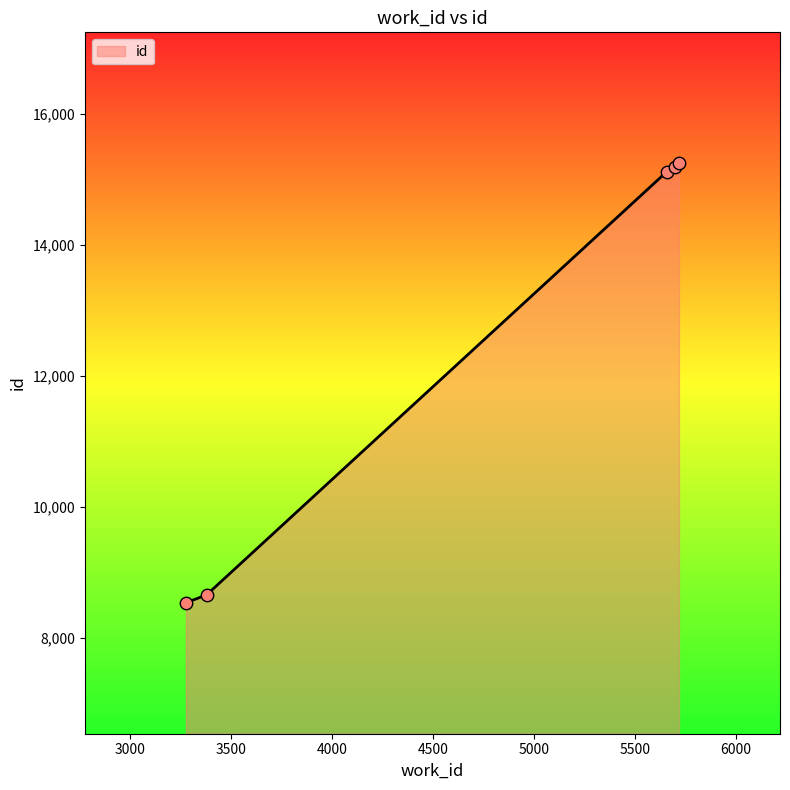

True or false: the data has more than 2 interior local peaks.

False